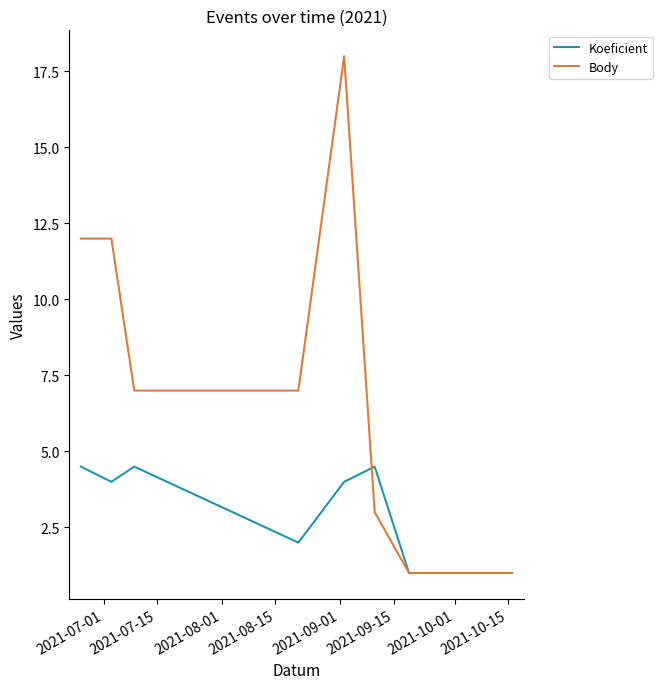

List the series in order of their overall mean, lowest first.

Koeficient, Body